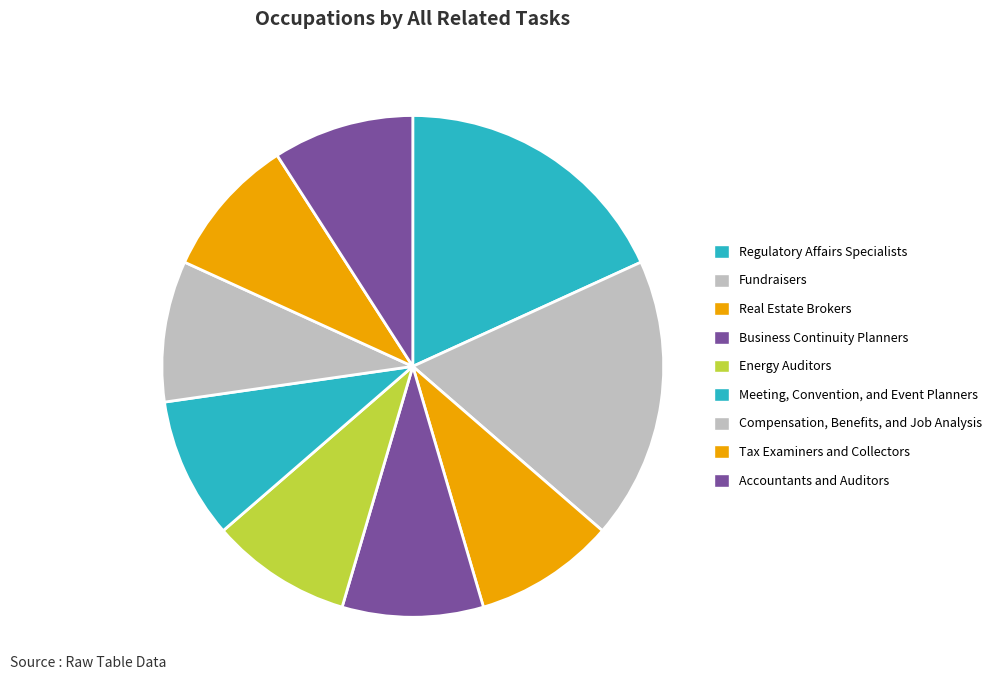

Which slice is the smallest?

Real Estate Brokers